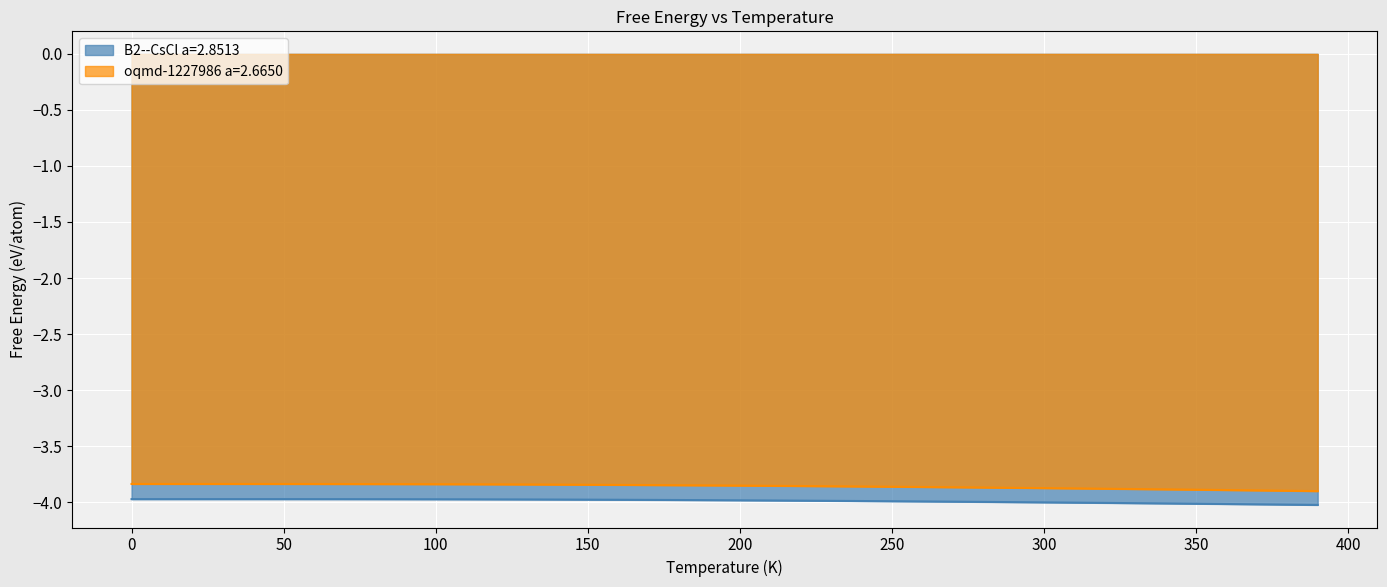

What is the average value of the oqmd-1227986 a=2.6650 series?

-3.9